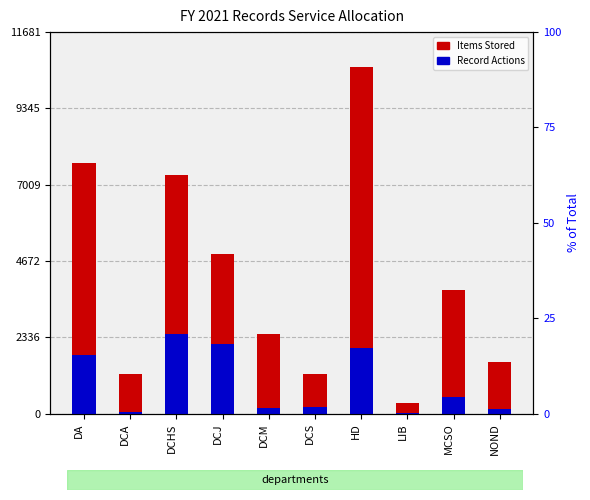

Which series has the largest total across all categories?

Items Stored